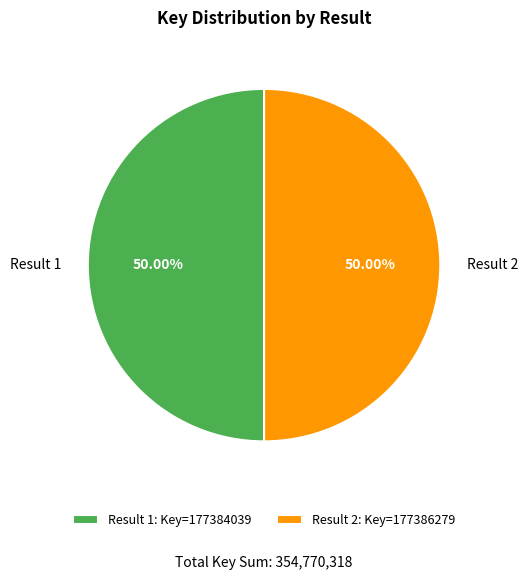

What percentage is NOT represented by Result 2?

50.0%